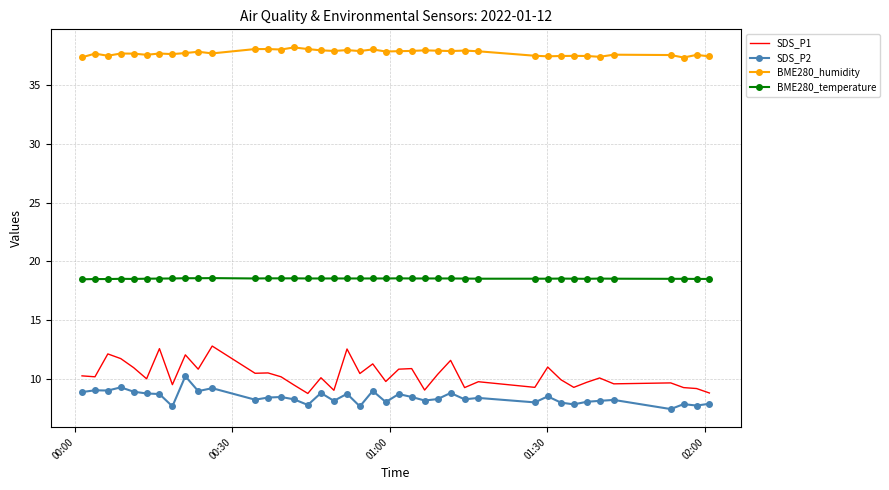

Which series has the largest range (max minus min)?

SDS_P1